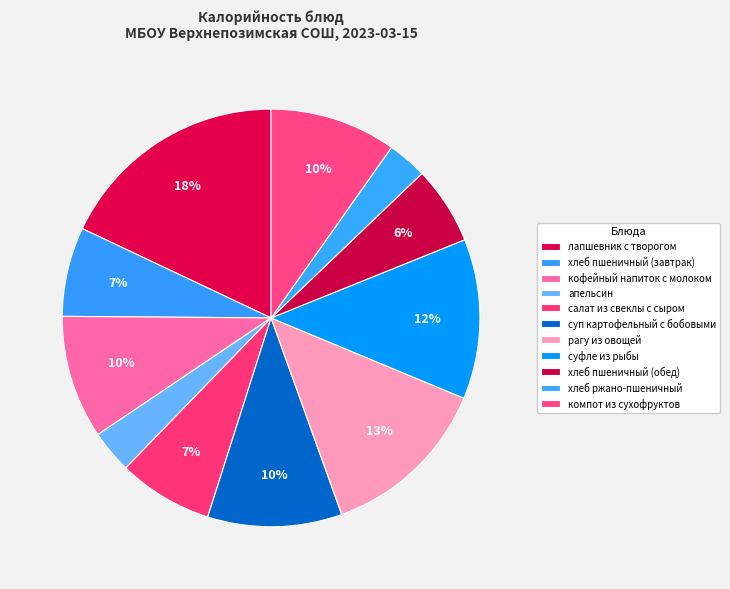

Rank the categories by value from highest to lowest.

лапшевник с творогом, рагу из овощей, суфле из рыбы, суп картофельный с бобовыми, компот из сухофруктов, кофейный напиток с молоком, салат из свеклы с сыром, хлеб пшеничный (завтрак), хлеб пшеничный (обед), апельсин, хлеб ржано-пшеничный